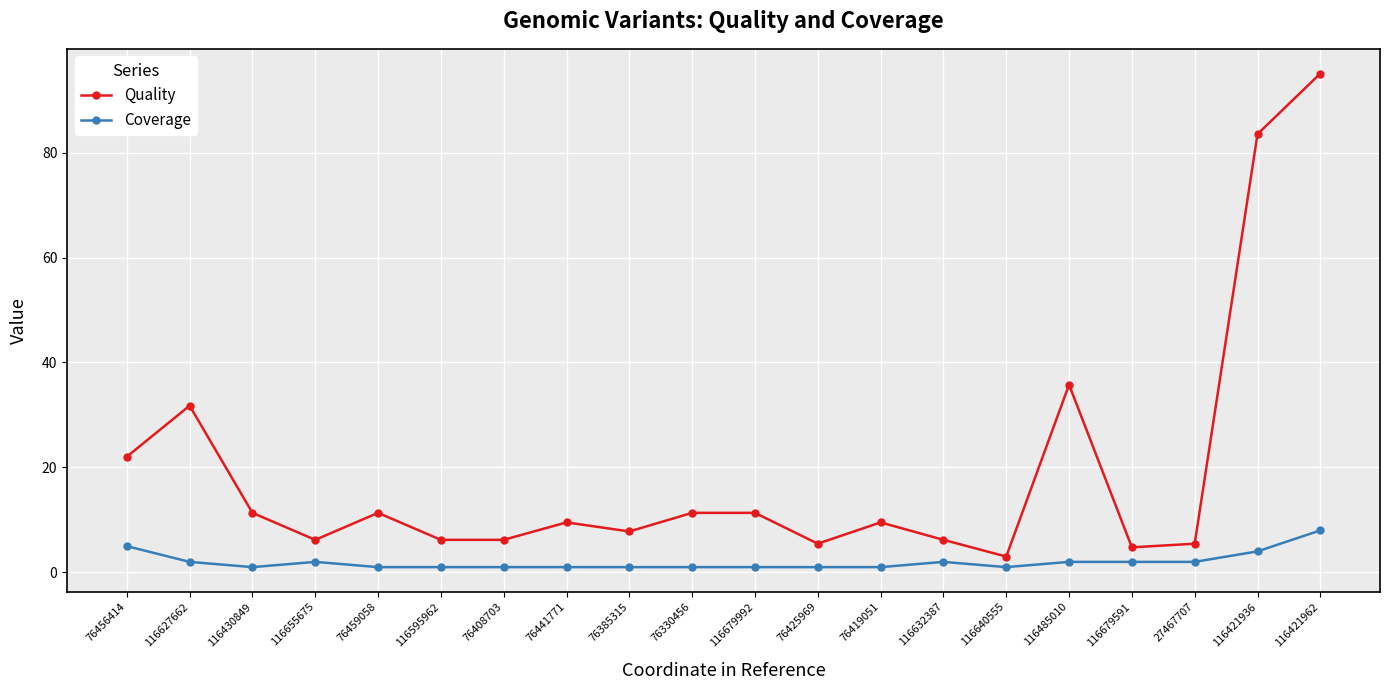

List the series in order of their peak value, lowest first.

Coverage, Quality